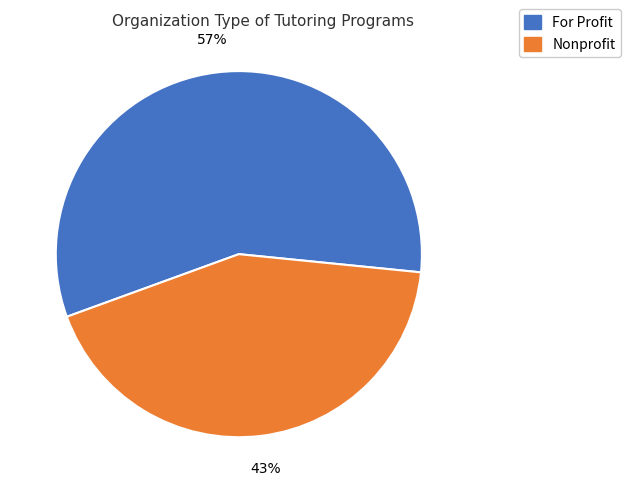

Does any single category account for the majority?

Yes